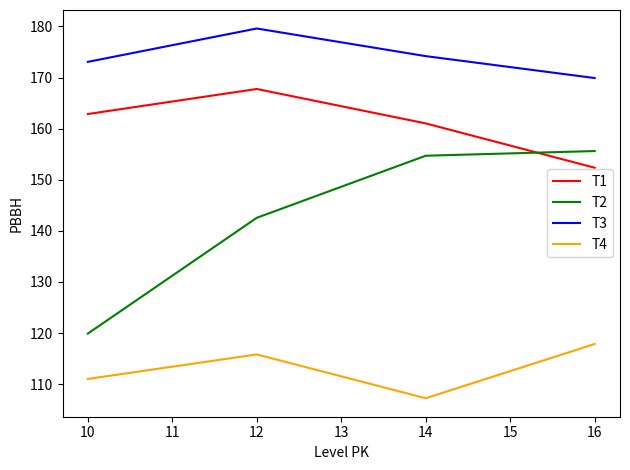

How many values in the T2 series exceed 154?

2